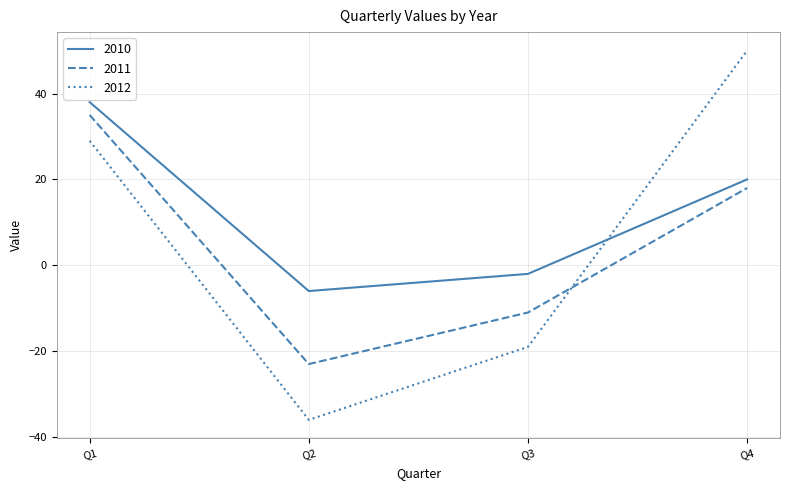

At which label does 2010 reach its peak?

Q1